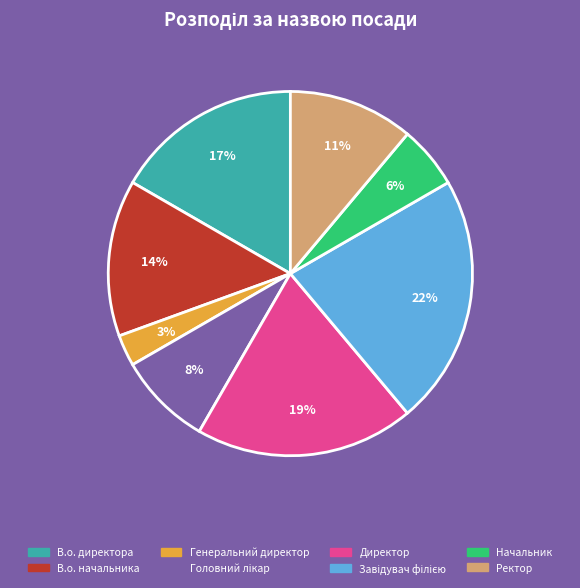

True or false: В.о. начальника accounts for 21% of the total.

False